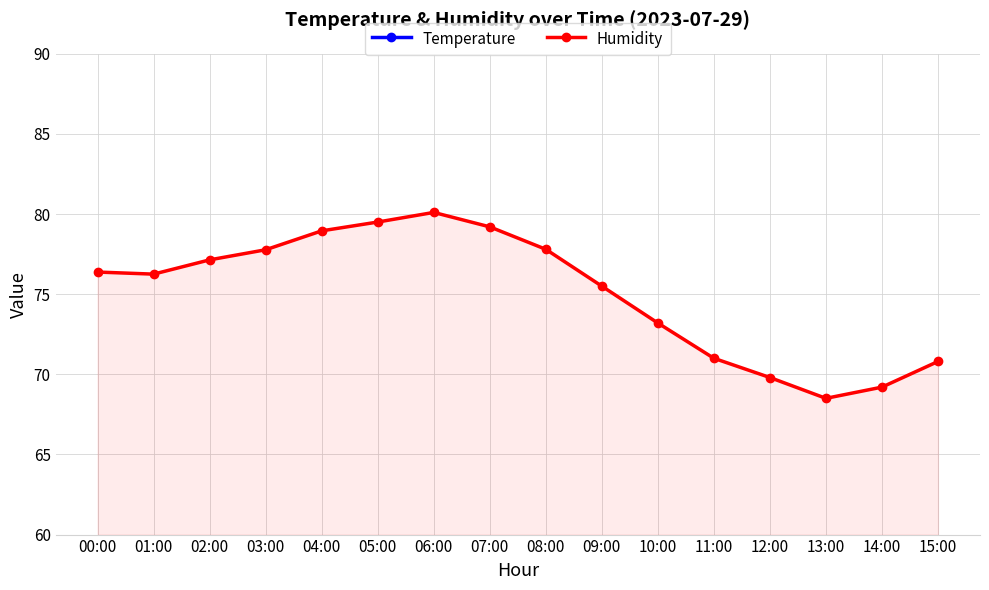

At which category does the chart reach its minimum across all series?

06:00